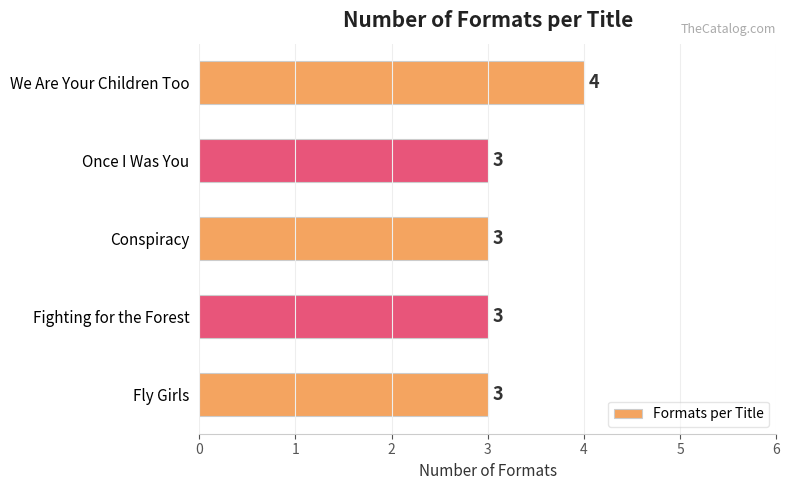

Are the bars horizontal?

Yes